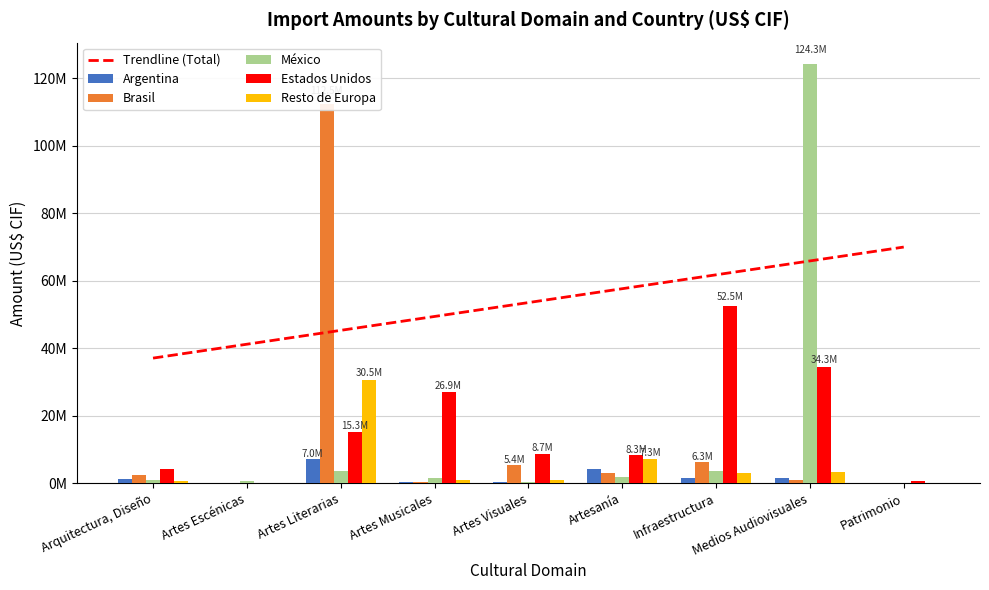

What is the sum of the México values at Arquitectura, Diseño and Artes Musicales?

2623699.3